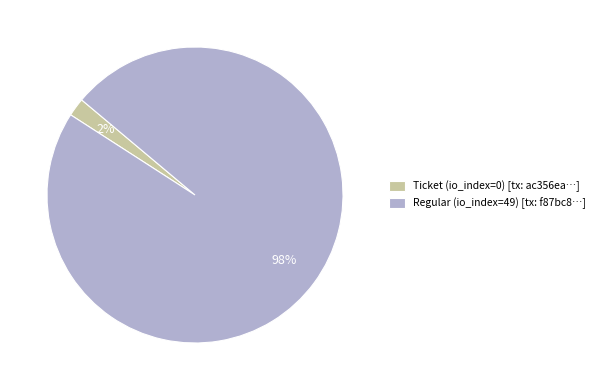

Rank the categories by value from highest to lowest.

Regular (io_index=49), Ticket (io_index=0)